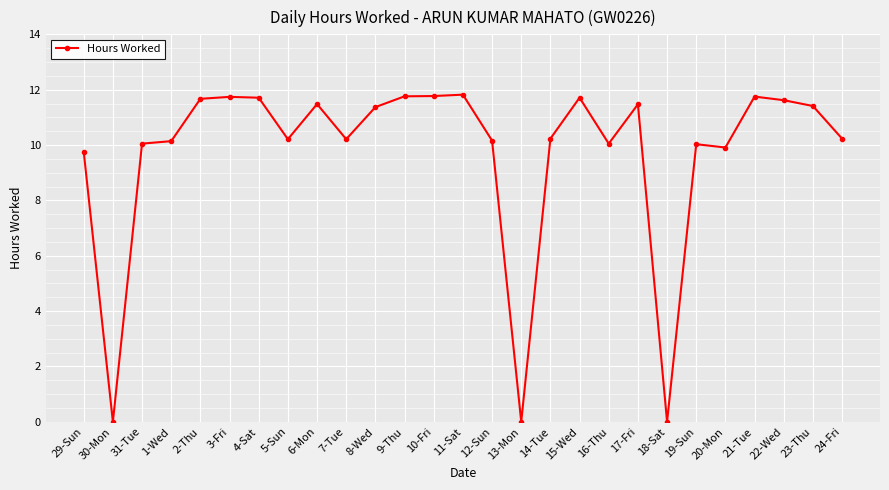

Count the number of categories in the chart.

27